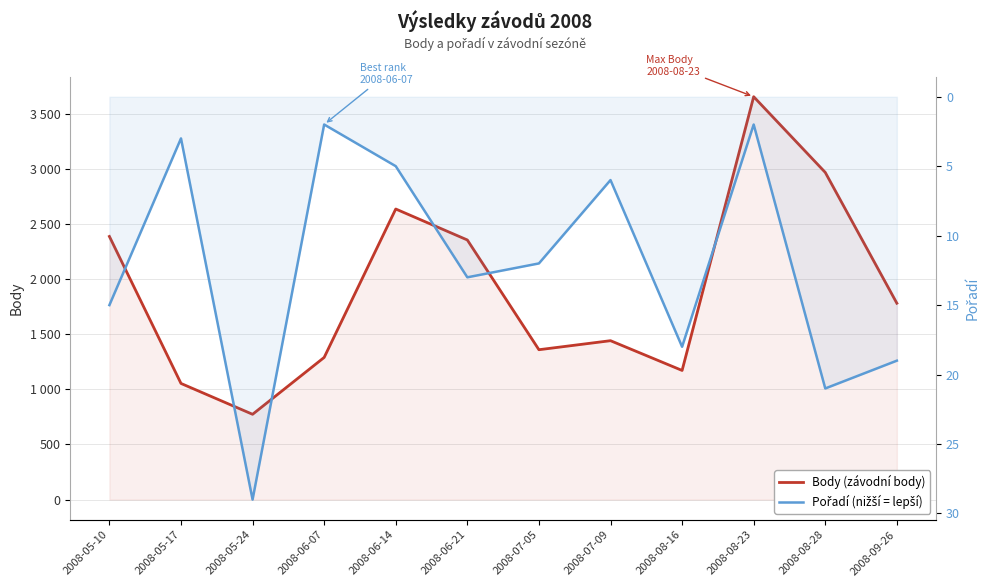

Reading right to left, what are all the values shown in this chart?

Body: 2008-09-26=1782	2008-08-28=2969	2008-08-23=3656	2008-08-16=1172	2008-07-09=1442	2008-07-05=1360	2008-06-21=2356	2008-06-14=2637	2008-06-07=1290	2008-05-24=774	2008-05-17=1054	2008-05-10=2388
Pořadí: 2008-09-26=19	2008-08-28=21	2008-08-23=2	2008-08-16=18	2008-07-09=6	2008-07-05=12	2008-06-21=13	2008-06-14=5	2008-06-07=2	2008-05-24=29	2008-05-17=3	2008-05-10=15